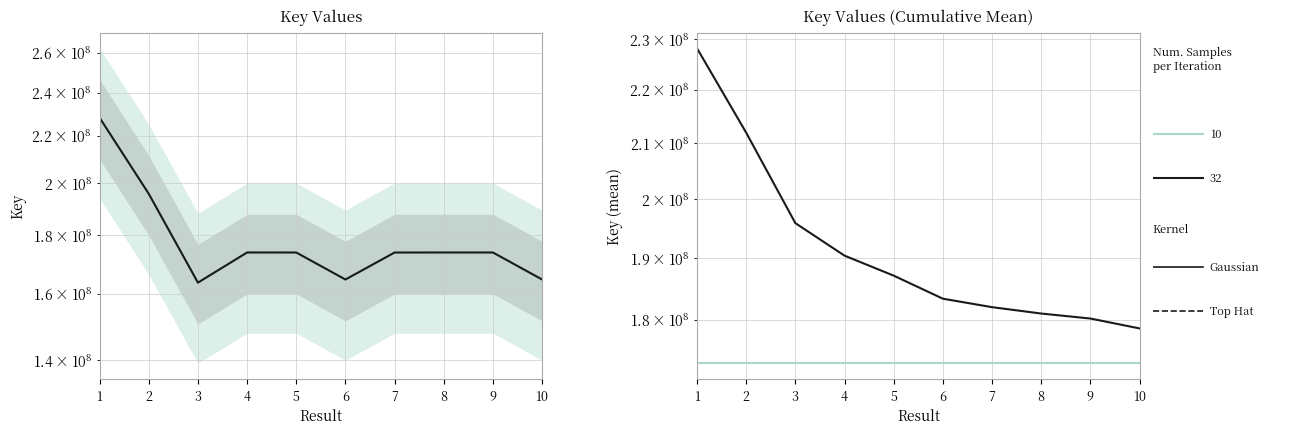

Is it true that the value at 2 is 306922850?

False